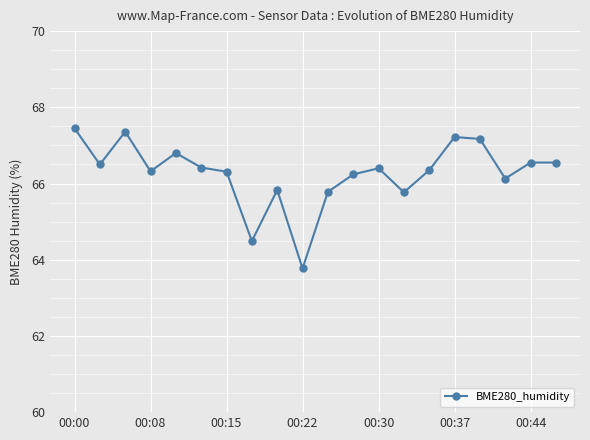

What is the value of the 2nd point from the left?

66.5